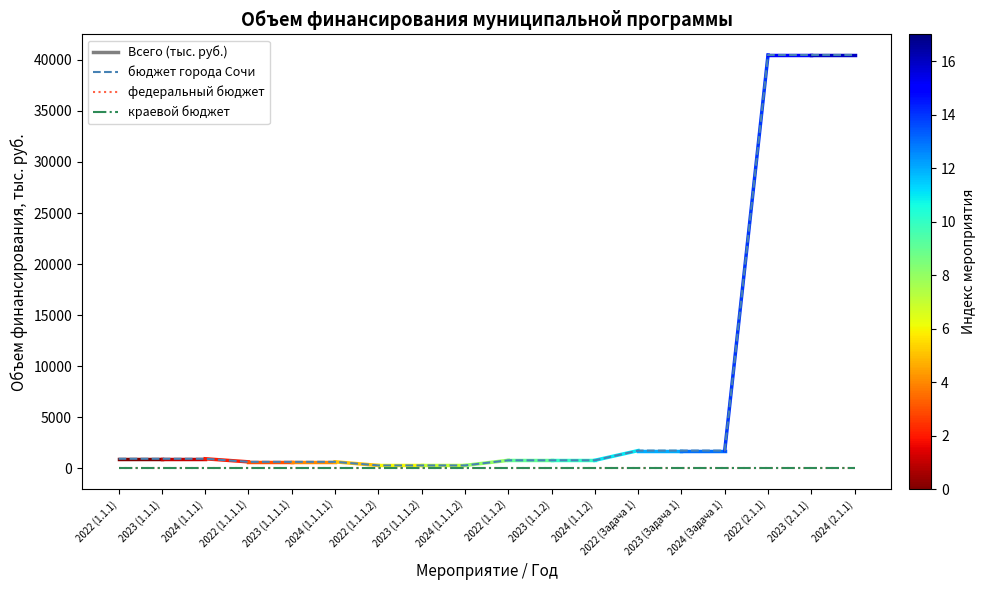

Is this an area chart (filled region under the line)?

No